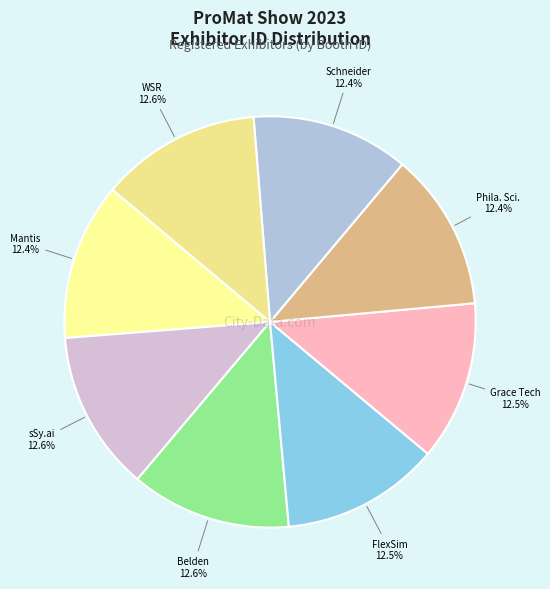

What is the ratio of the value at FlexSim to the value at Mantis?

1.0